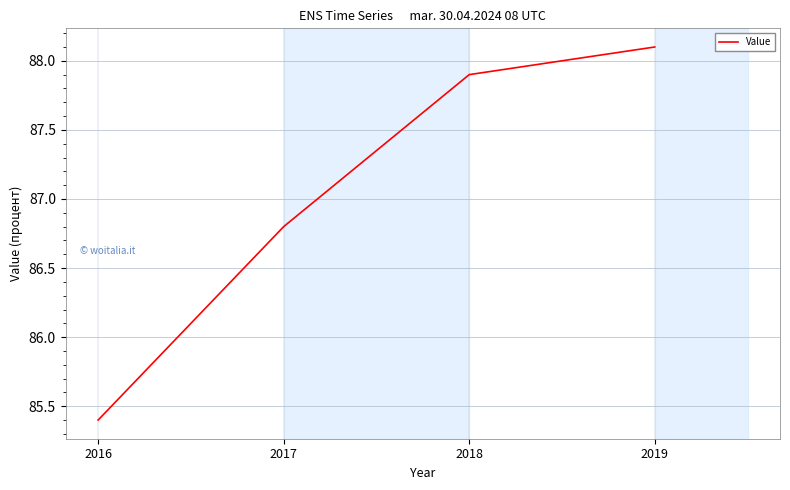

What is the approximate value at 2017?

86.8